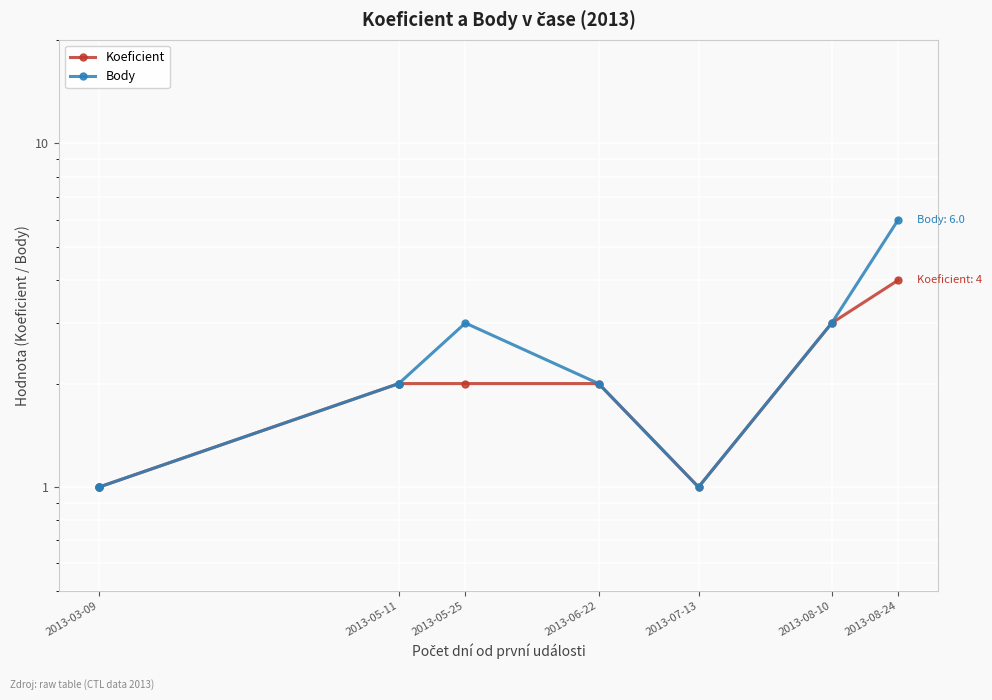

True or false: Body and Koeficient cross at least once.

False